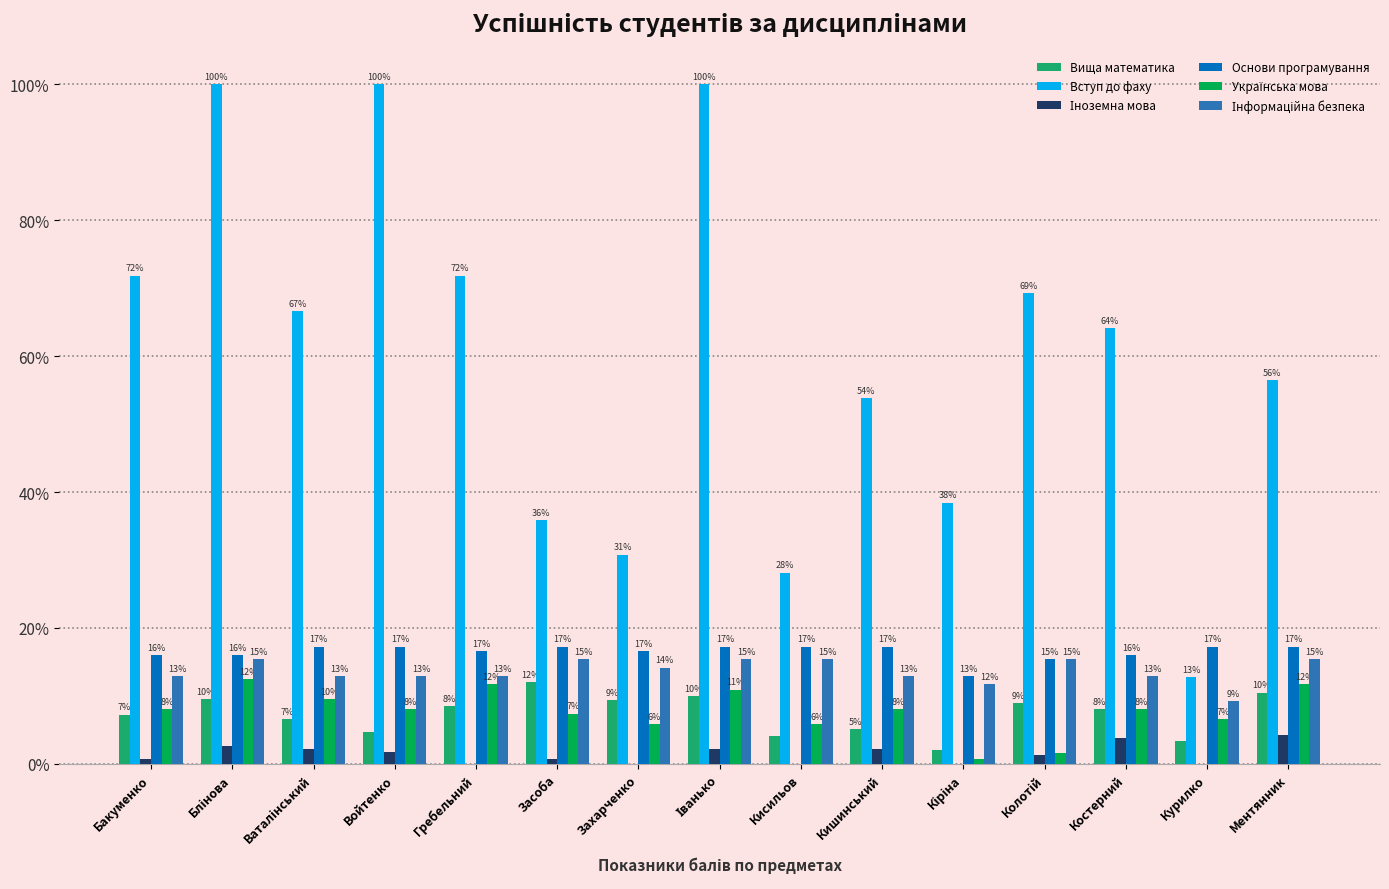

What is the label of the 12th bar from the left?

Колотій